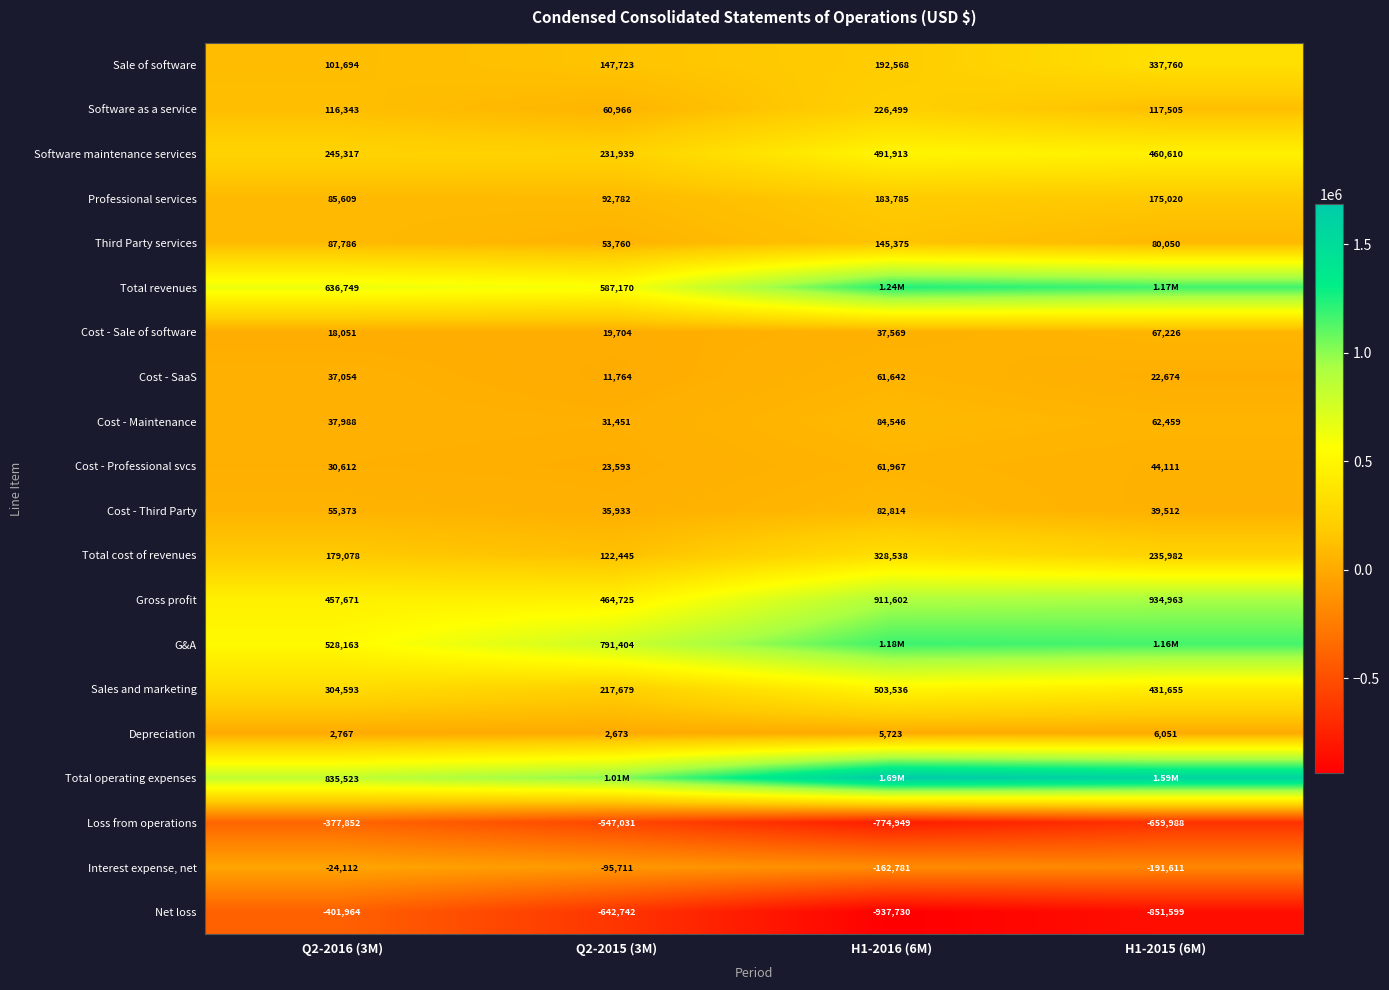

The value of Cost - Professional svcs at H1-2016 (6M) is 61967. True or false?

True